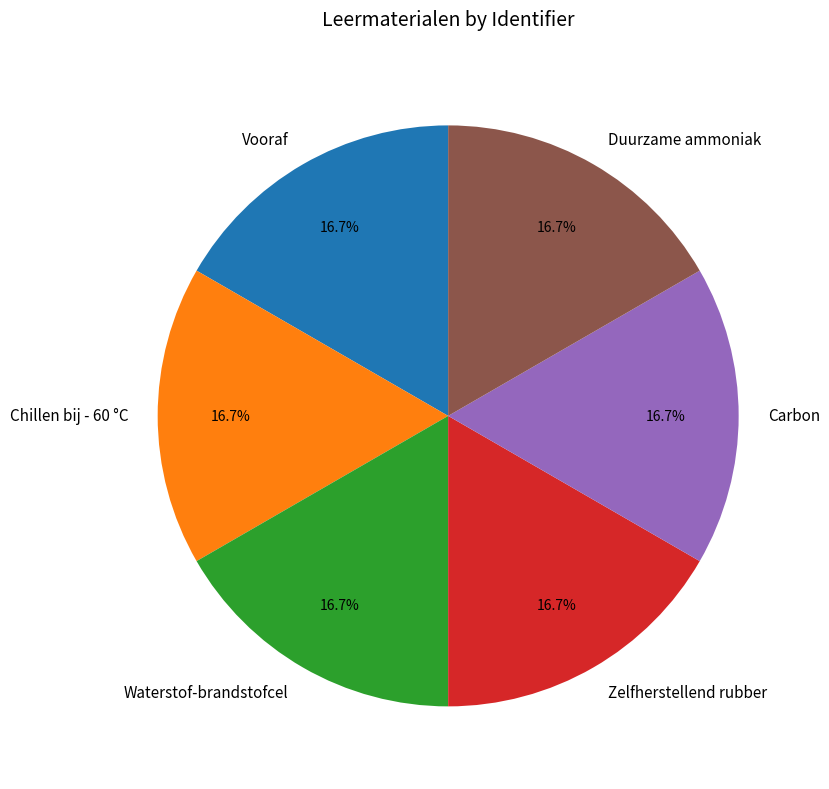

Does Chillen bij - 60 °C represent more than half of the total?

No